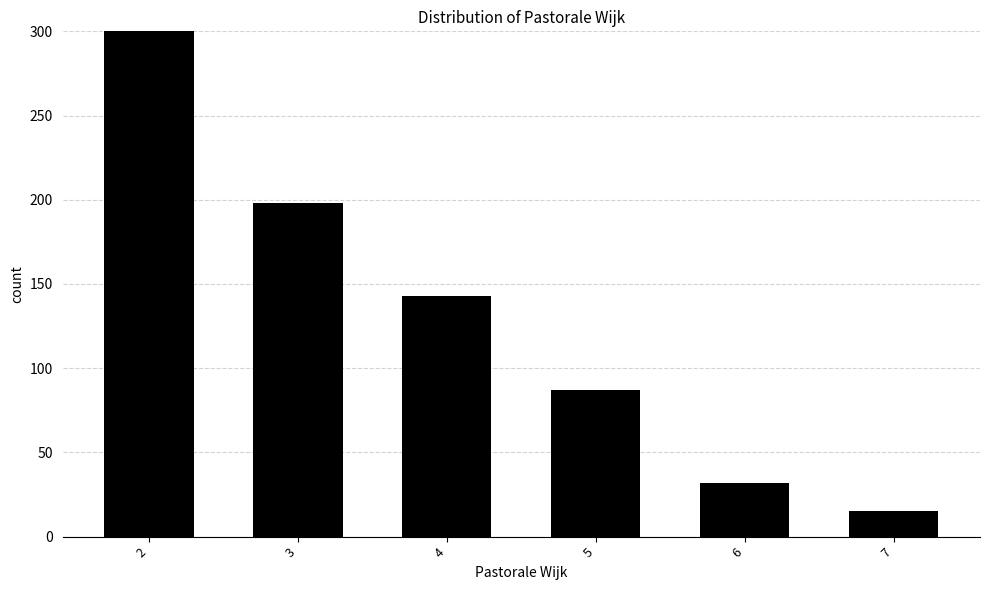

True or false: the data shows 21 at 7.

False